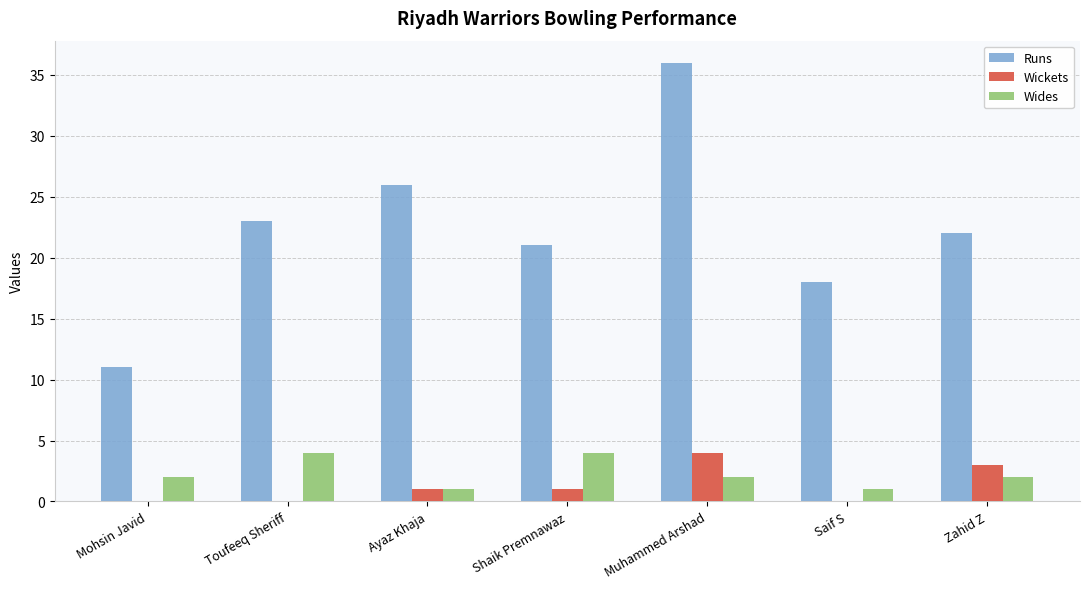

What is the sum of the Wickets values at Ayaz Khaja and Muhammed Arshad?

5